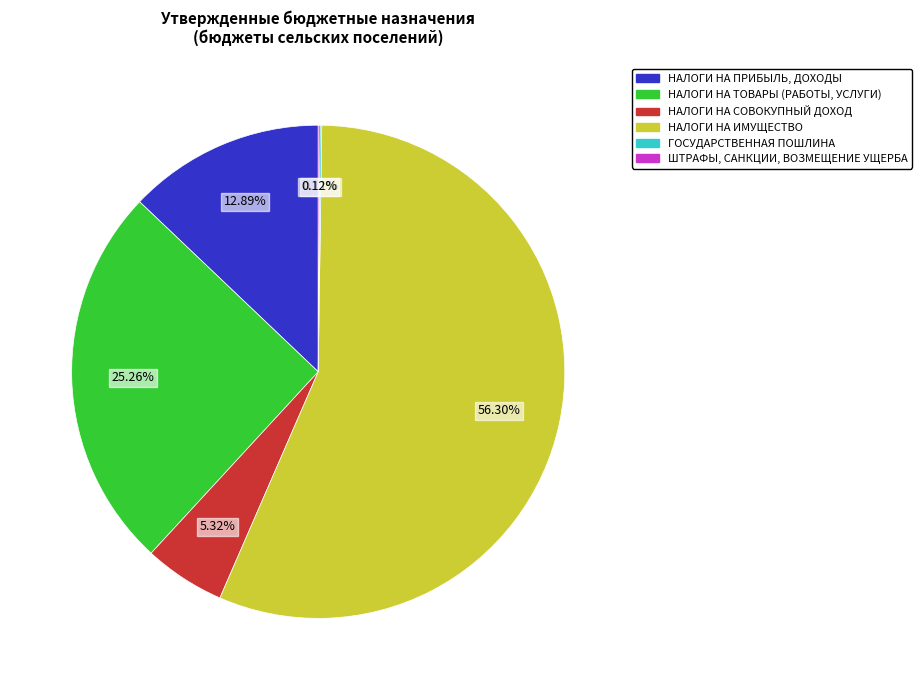

Is it true that НАЛОГИ НА ПРИБЫЛЬ, ДОХОДЫ is 13% of the pie?

True